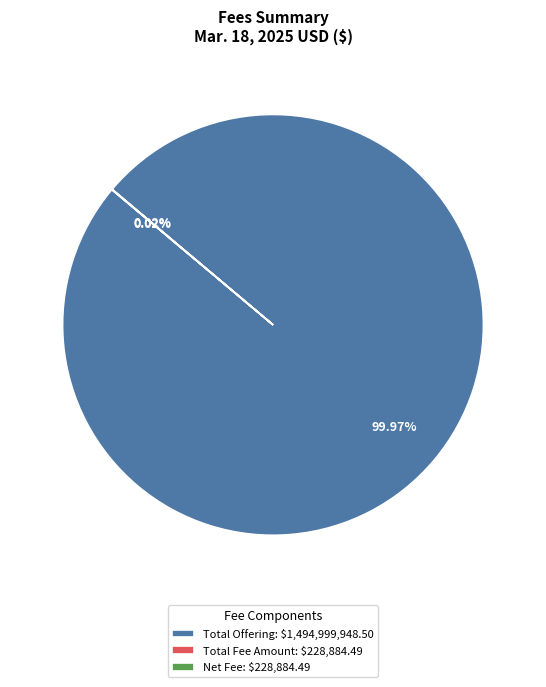

Which slice represents more than half of the pie?

Total Offering: $1,494,999,948.50